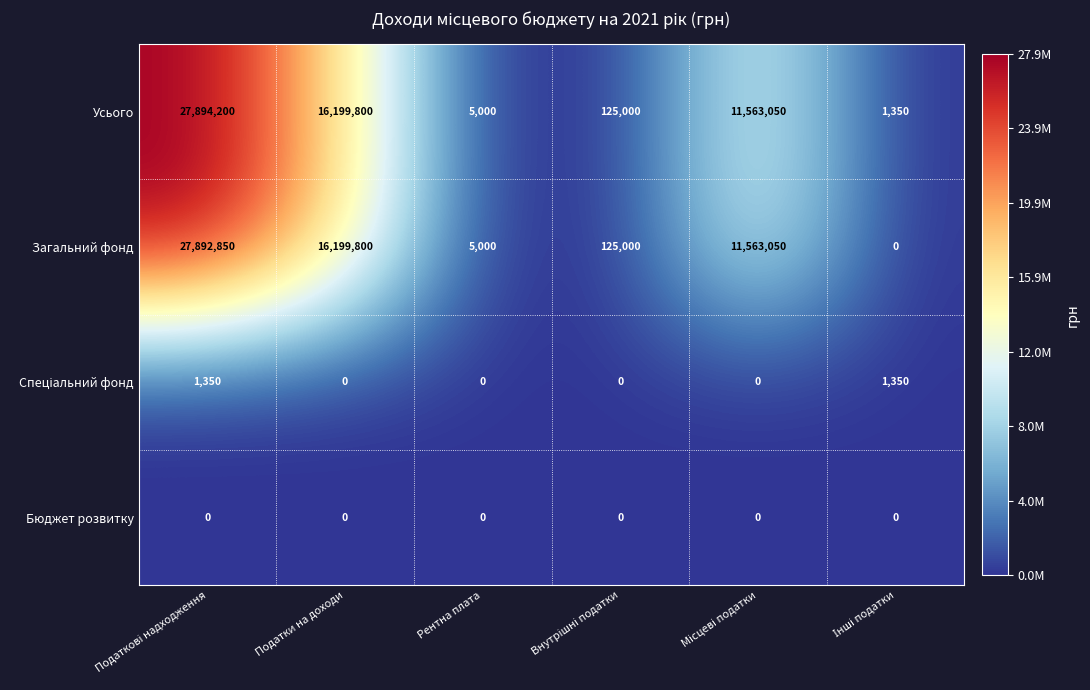

What is the difference between the maximum and minimum values in the Усього series?

27892850